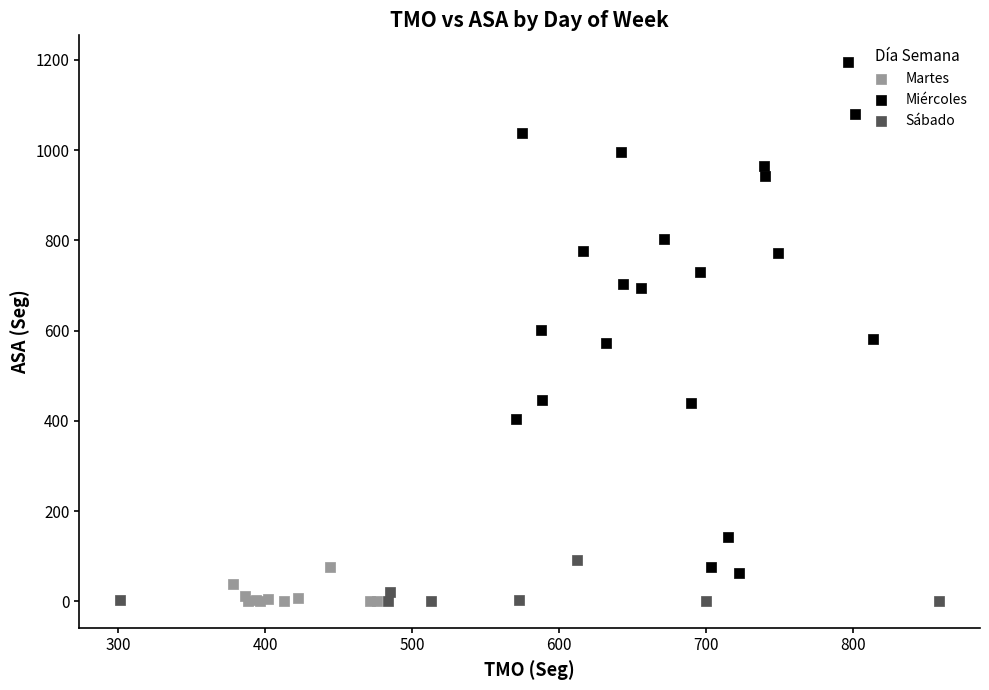

Which series has the largest Y range (max minus min)?

Miércoles